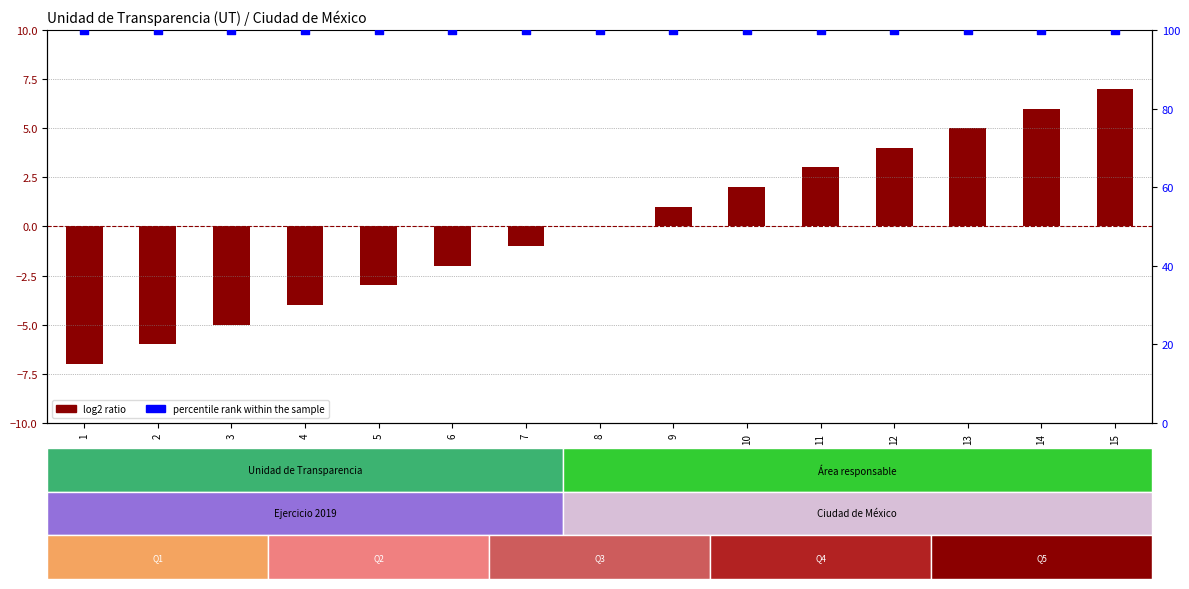

Which series has the largest total across all categories?

percentile rank within the sample